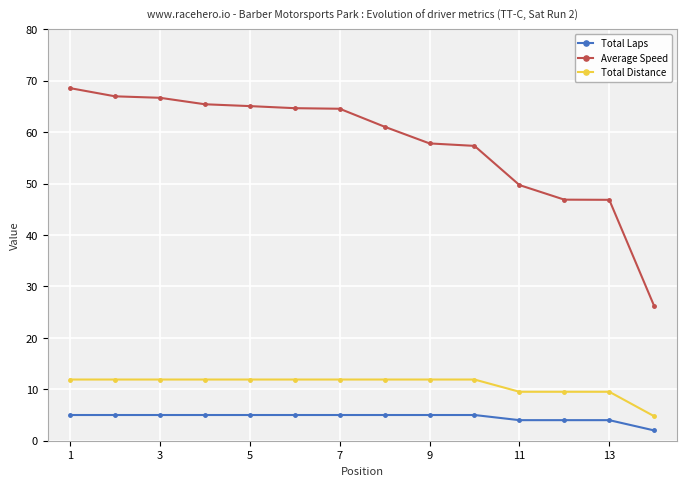

What are all the series names shown in the legend?

Total Laps, Average Speed, Total Distance